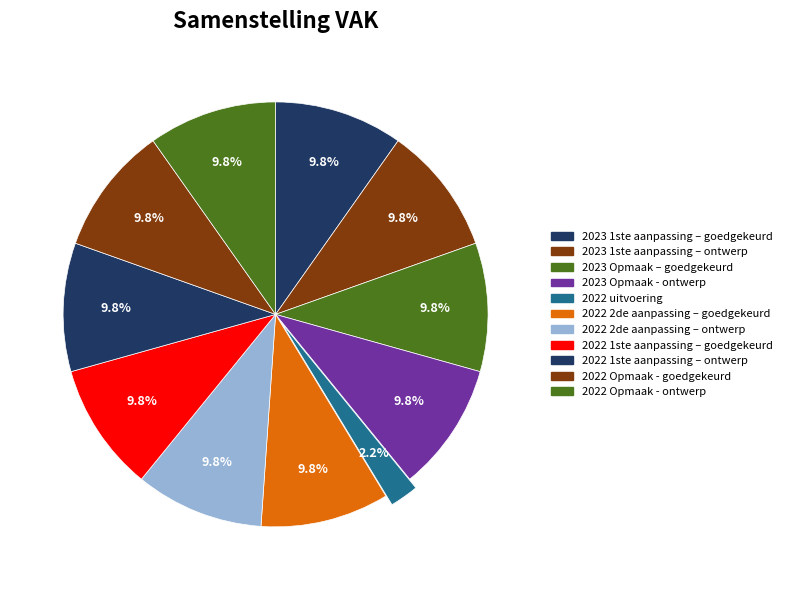

Rank the categories by value from lowest to highest.

2022 uitvoering, 2023 1ste aanpassing – goedgekeurd, 2023 1ste aanpassing – ontwerp, 2023 Opmaak – goedgekeurd, 2023 Opmaak - ontwerp, 2022 2de aanpassing – goedgekeurd, 2022 2de aanpassing – ontwerp, 2022 1ste aanpassing – goedgekeurd, 2022 1ste aanpassing – ontwerp, 2022 Opmaak - goedgekeurd, 2022 Opmaak - ontwerp